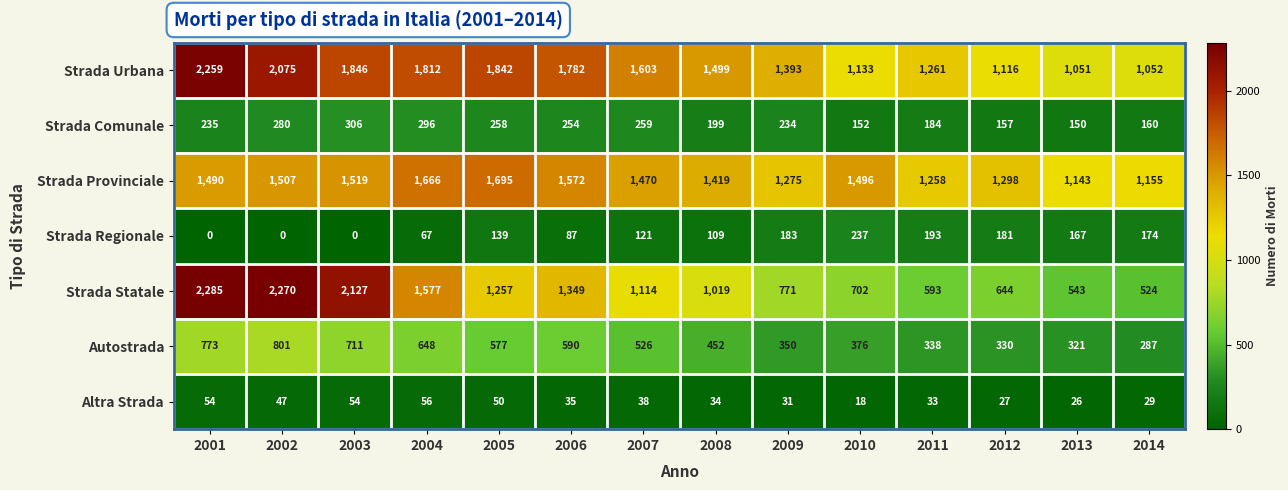

Which series has the largest total across all categories?

Strada Urbana